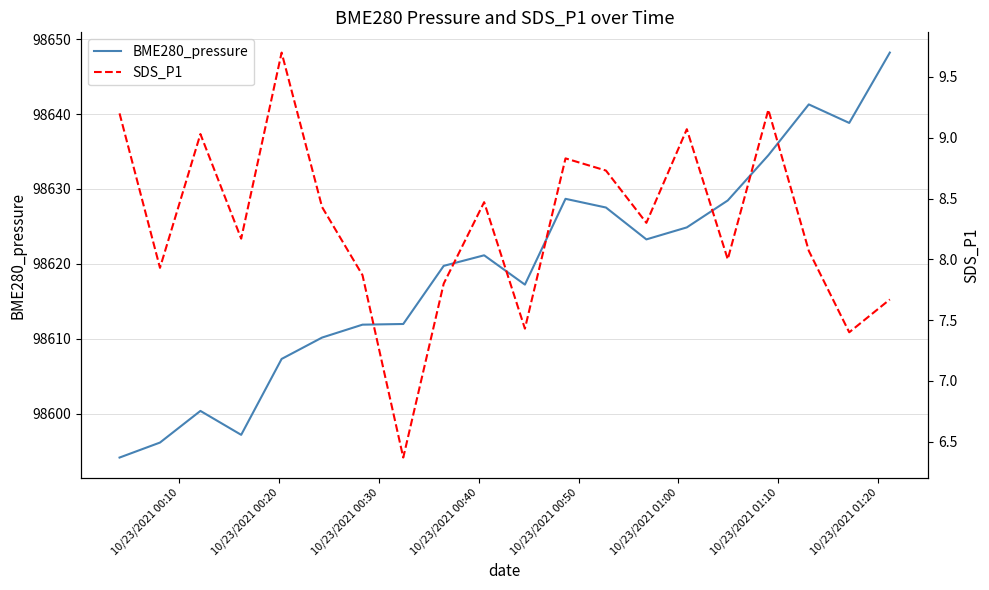

Rank the series by their maximum value, from highest to lowest.

BME280_pressure, SDS_P1